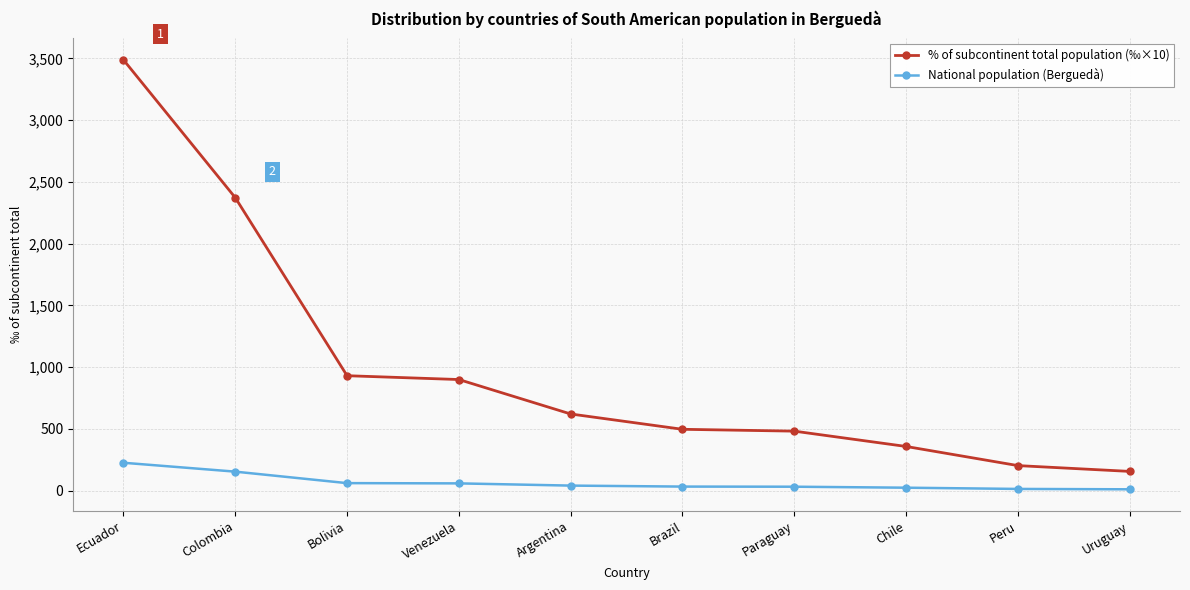

True or false: % of subcontinent total population (‰×10) has more than 2 points higher than both neighbors.

False